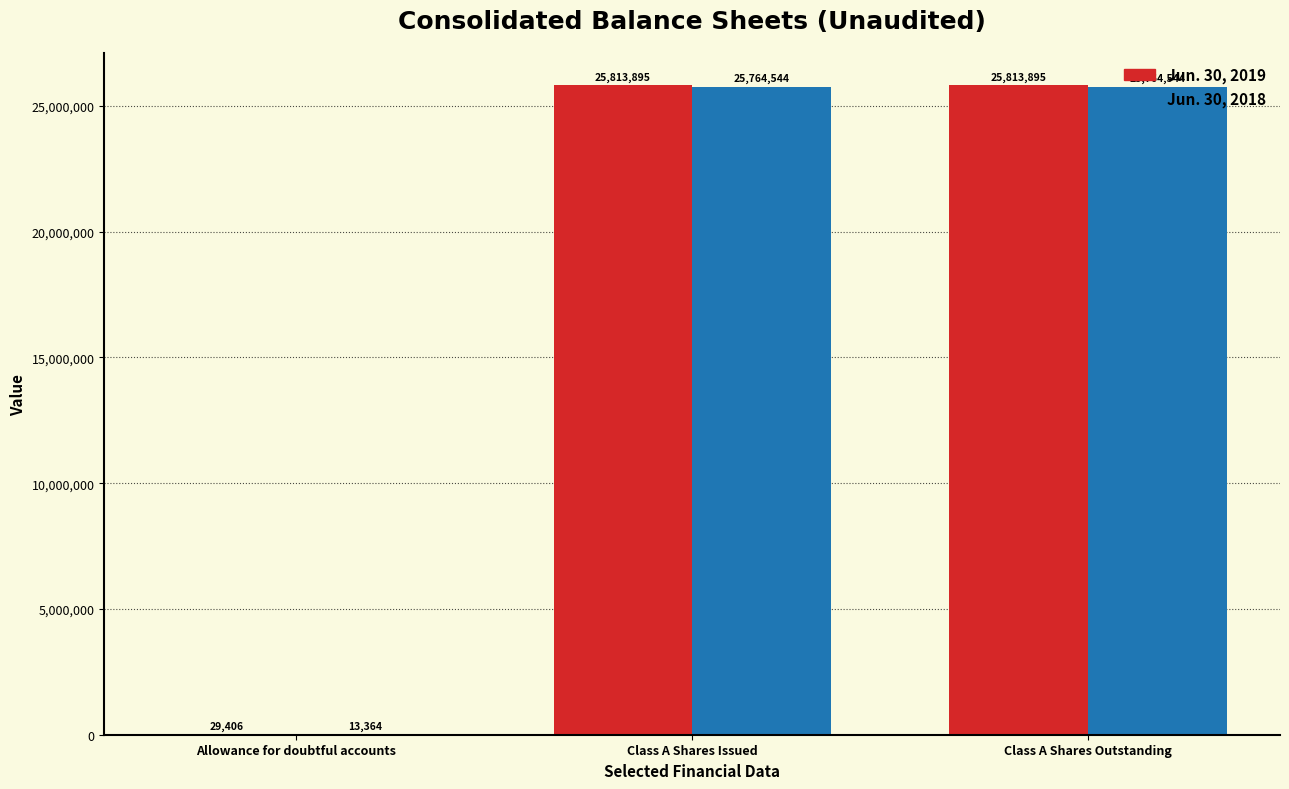

What is the difference between the Jun. 30, 2018 values at Allowance for doubtful accounts and Class A Shares Outstanding?

25751180